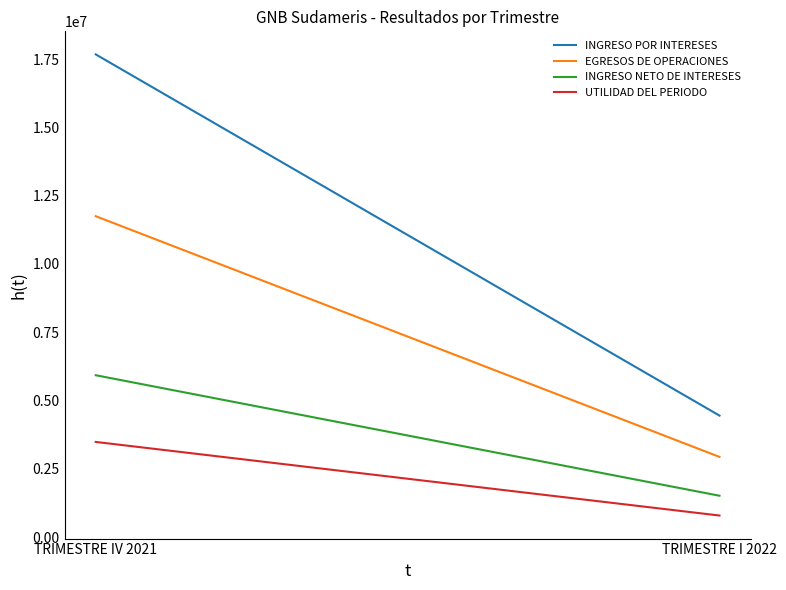

At how many categories does at least one series exceed 17430004?

1